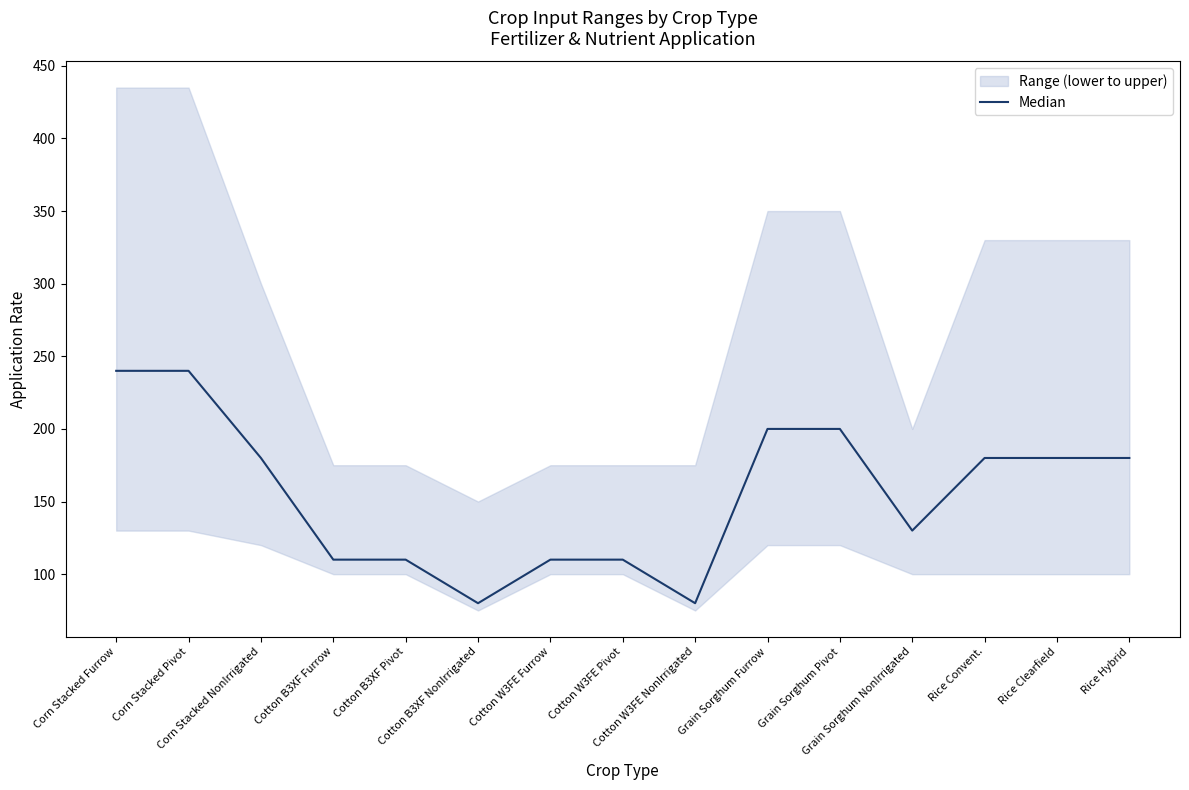

How many lines are shown in the chart?

1